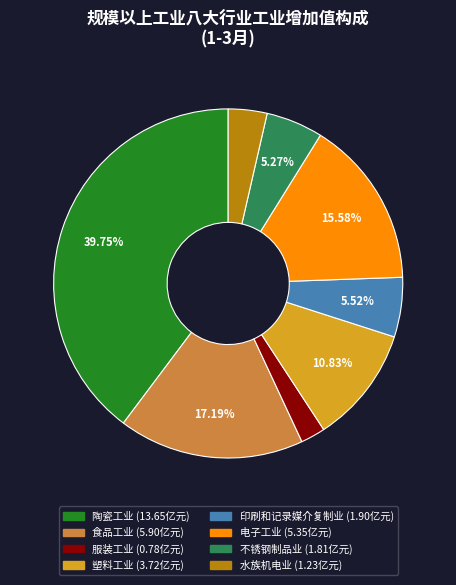

How many slices are in this pie chart?

8